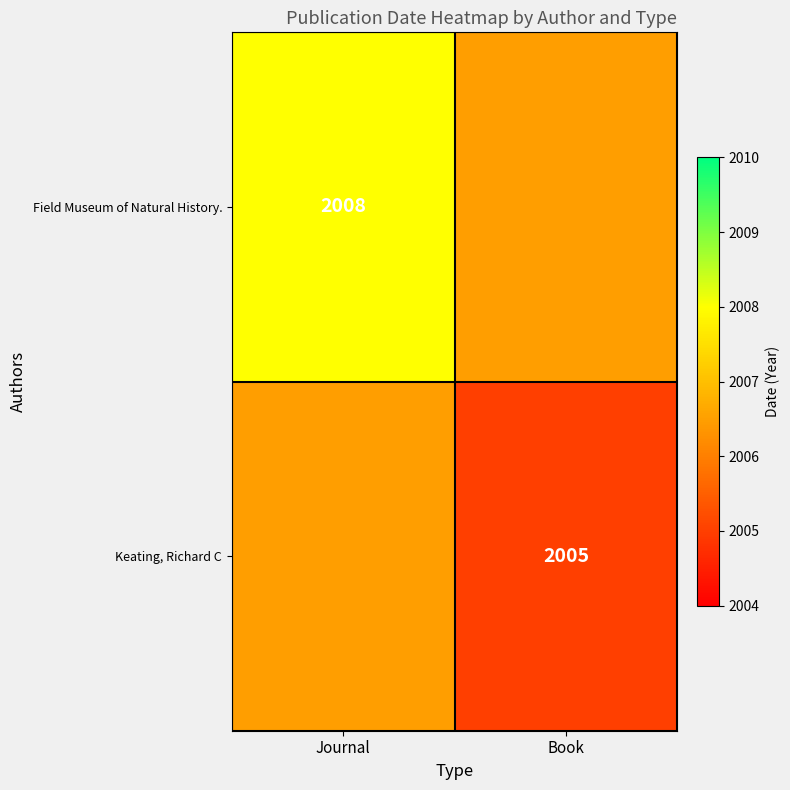

True or false: Keating, Richard C has a value of 2005.0 at Book.

True